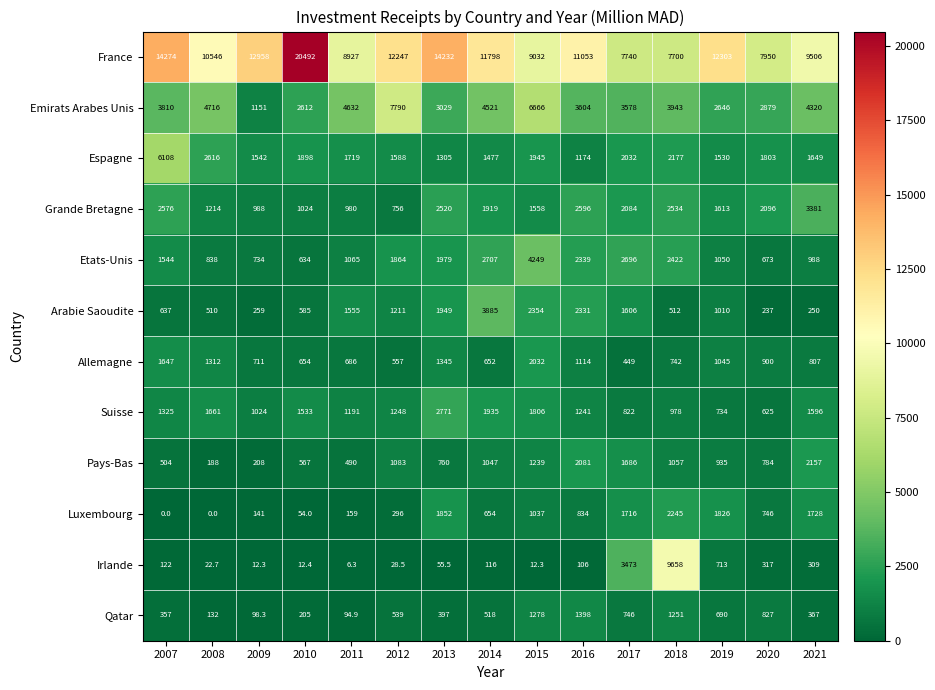

Which series has the largest range (max minus min)?

France